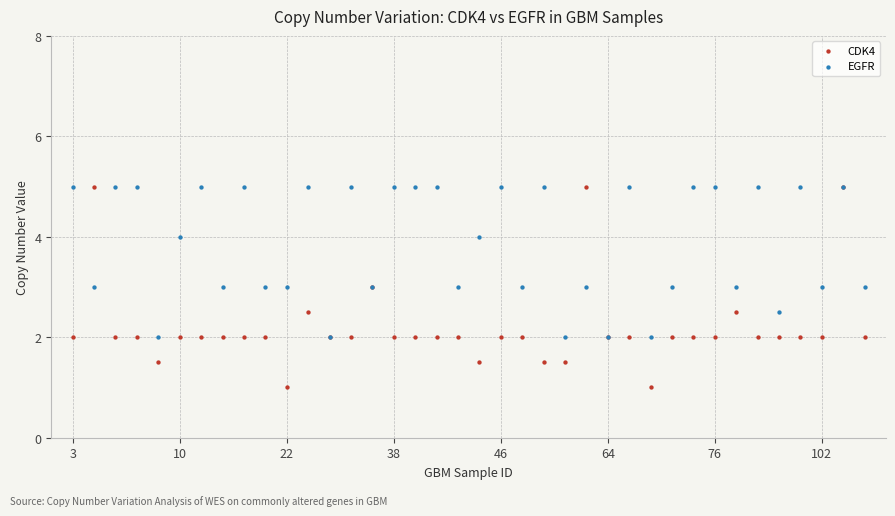

Which series reaches the minimum Y coordinate?

CDK4